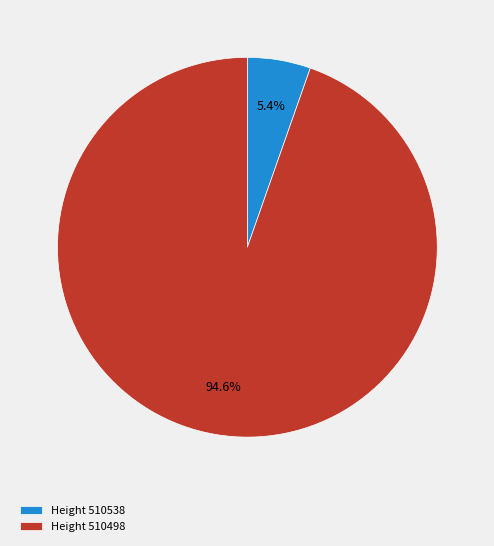

To the nearest percent, what is the difference between the largest and smallest slice percentages?

89%